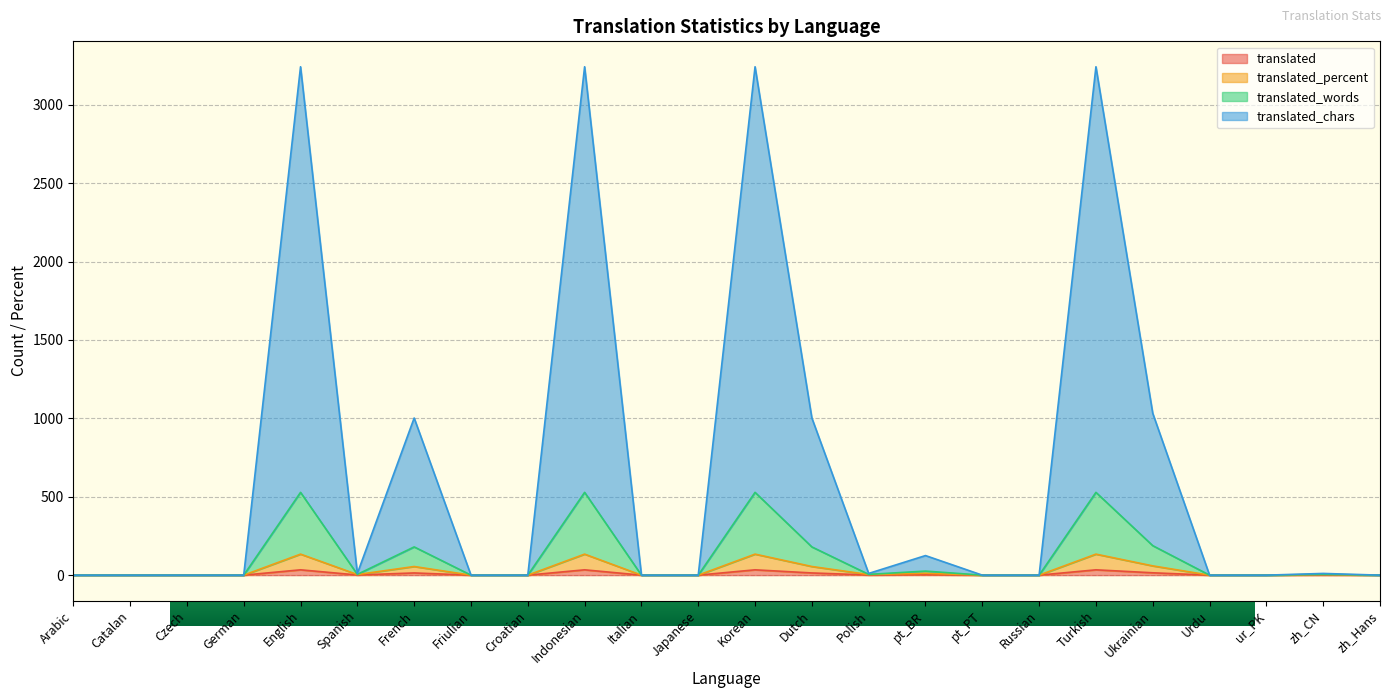

The value of translated_percent at Friulian is -90.5. True or false?

False